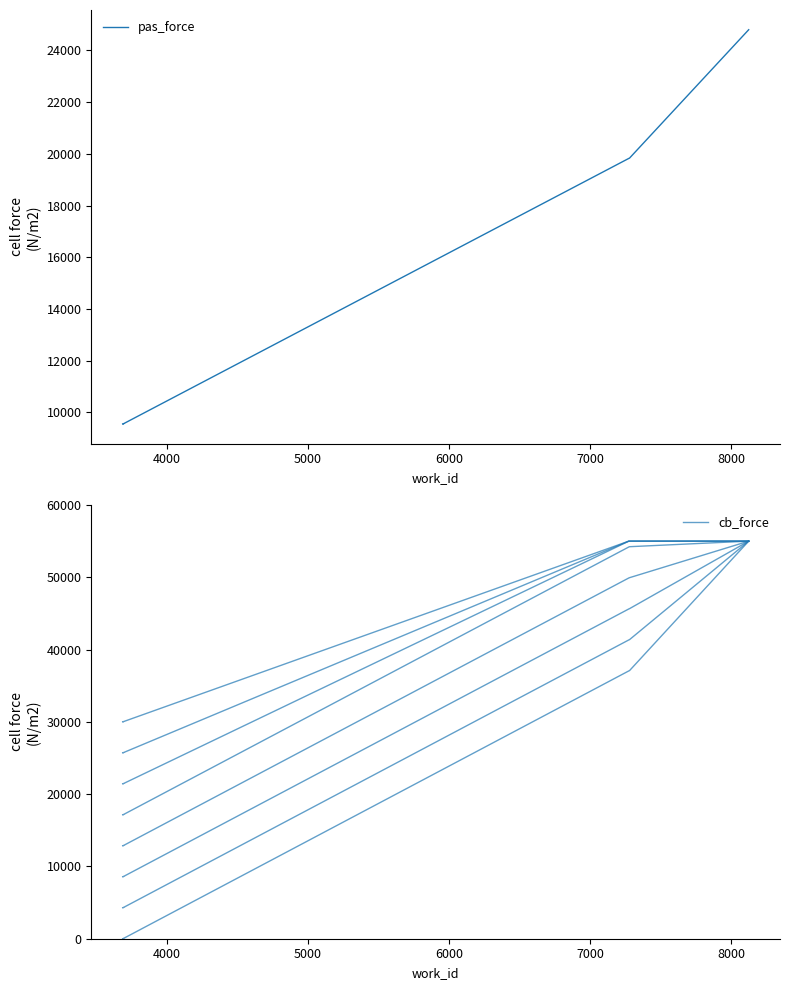

At 6000, list the series in order from largest to smallest.

cb_force, pas_force